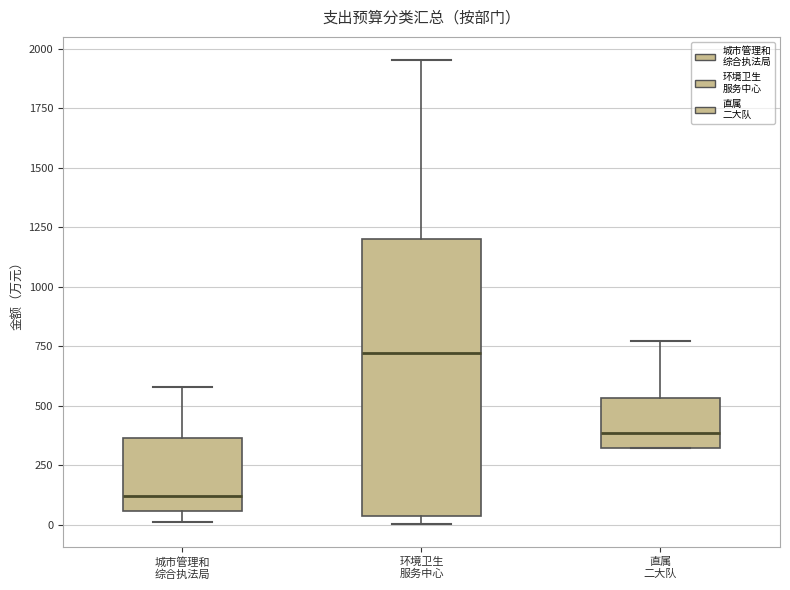

Comparing the boxes themselves (not the whiskers), which one is the tallest?

环境卫生 服务中心